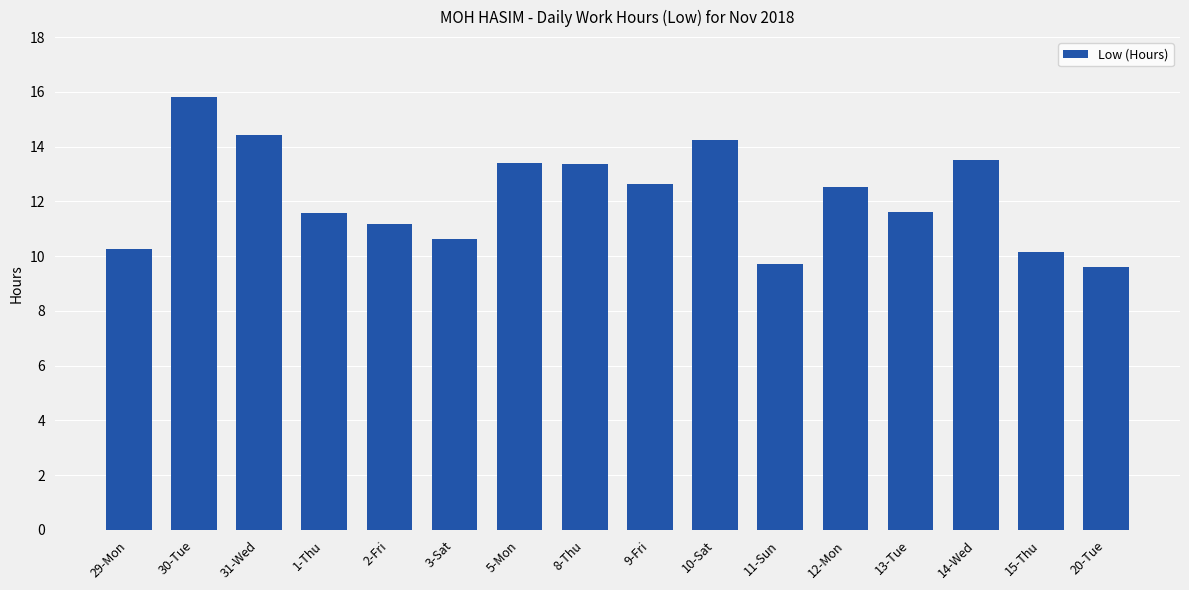

What is the change in value from 8-Thu to 20-Tue?

-3.7